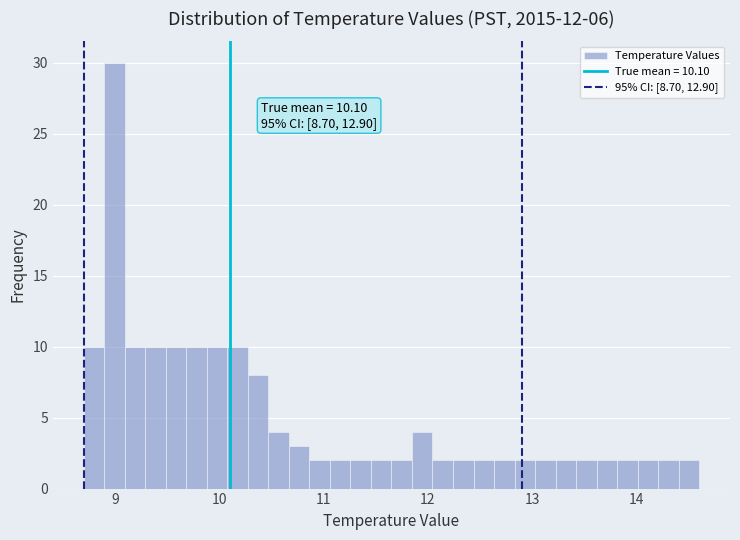

Read against the x-axis, roughly where is the centre of the tallest bar?

9.0